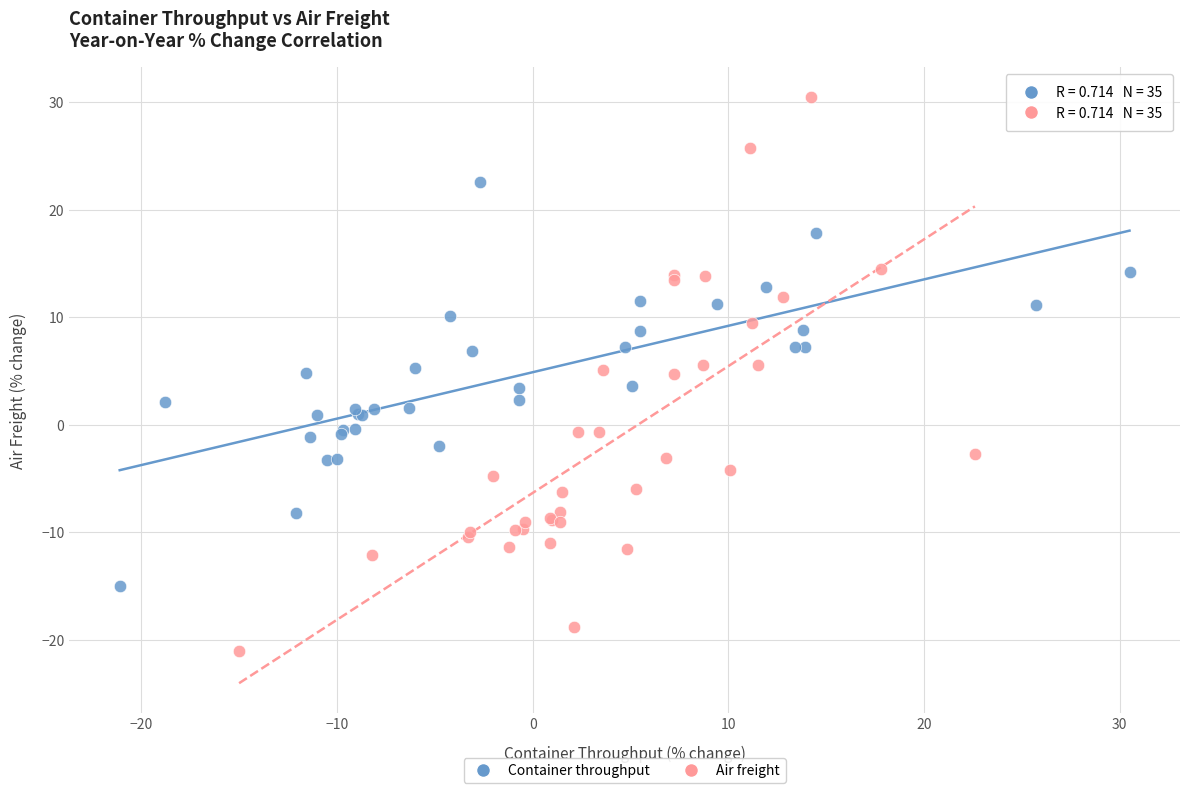

Which series contains the lowest Y value?

Air freight